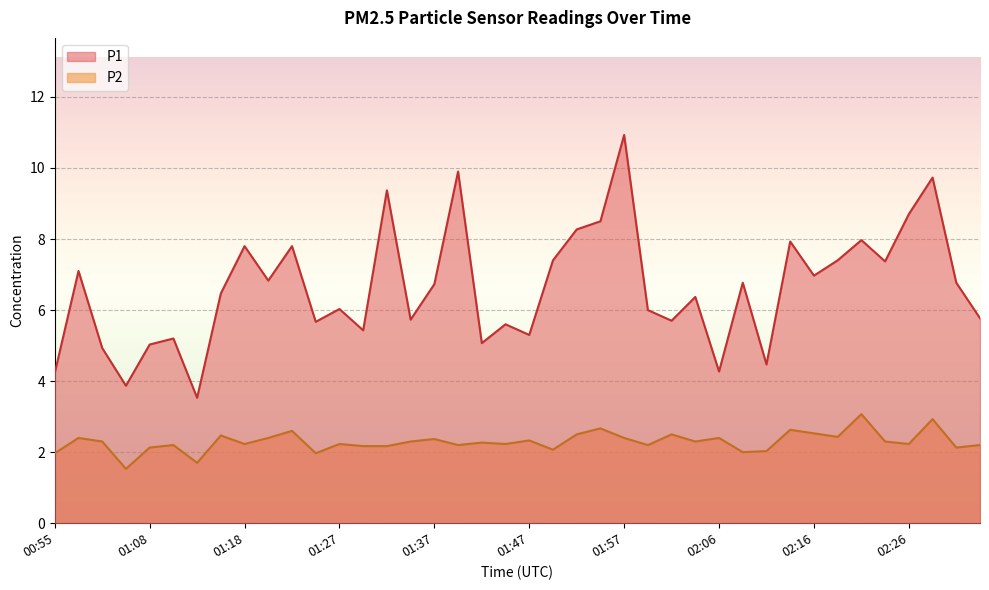

What is the difference between the maximum and minimum values in the P2 series?

1.5